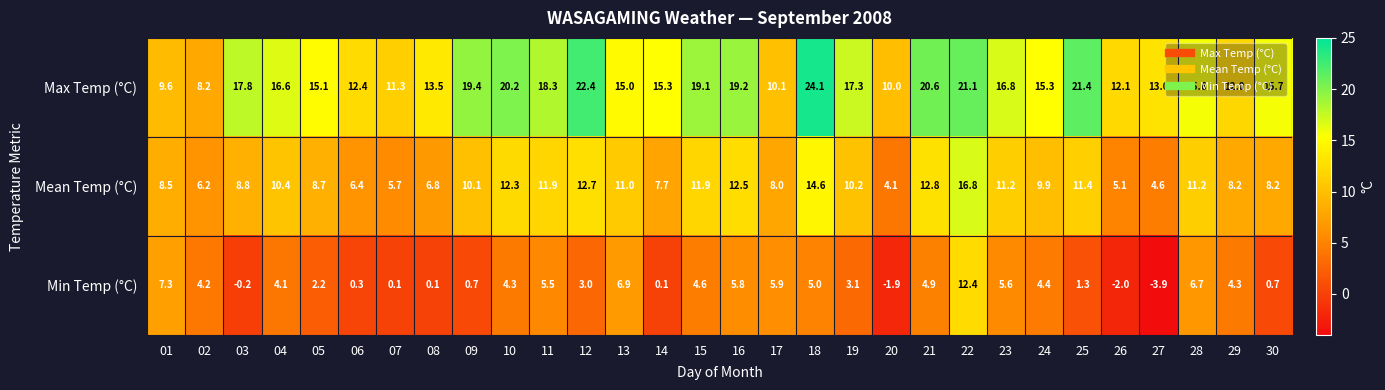

Which series has the largest range (max minus min)?

Min Temp (°C)